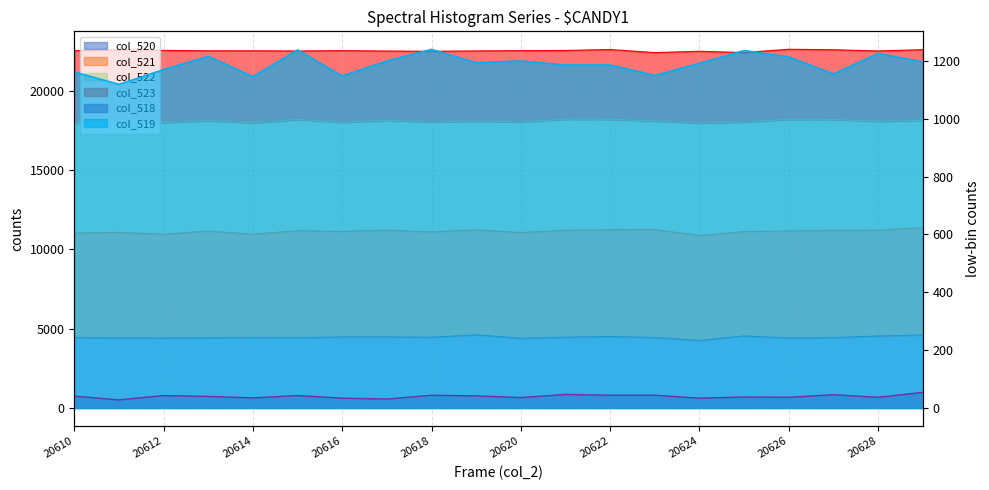

What is the highest value of the col_519 series?

1240